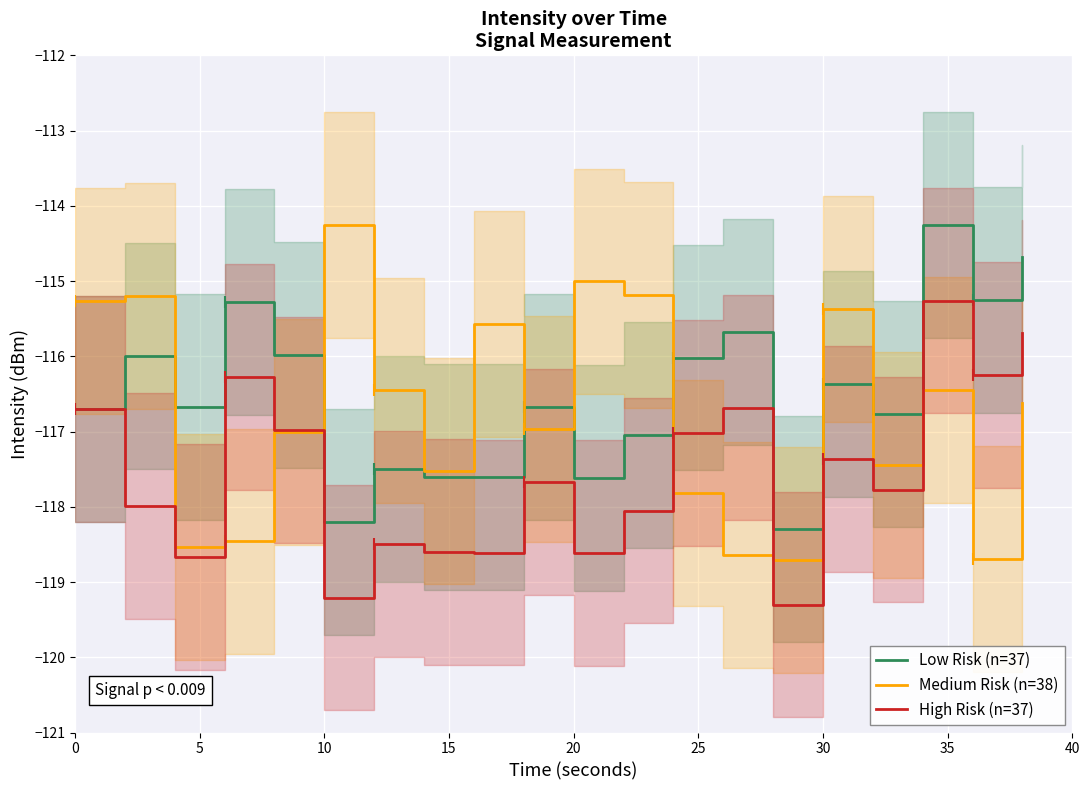

Is it true that Low Risk (n=37) equals -184.2 at 30?

False